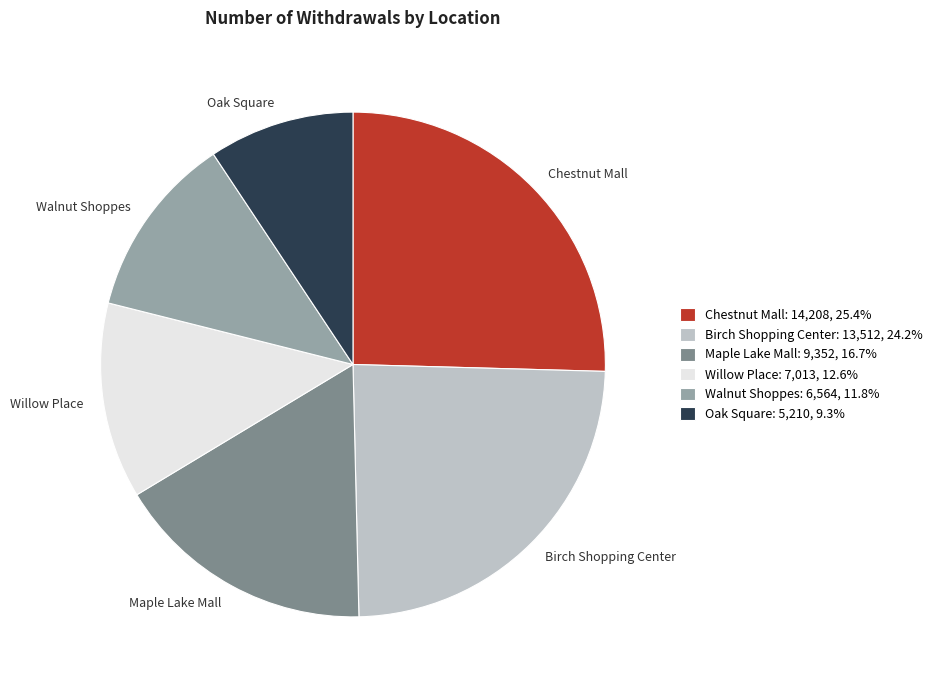

Do Willow Place and Oak Square together represent more than half of the pie?

No